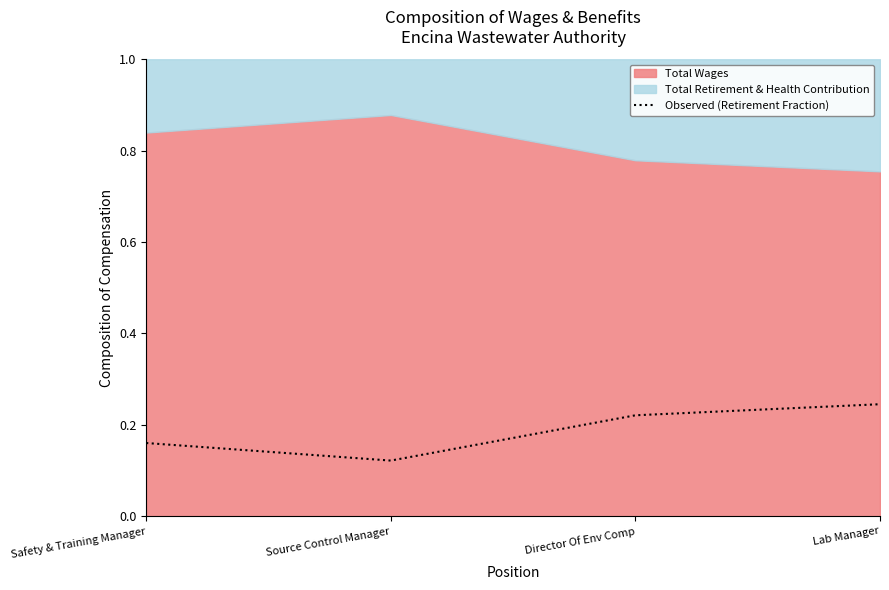

Does the chart have visible grid lines?

No